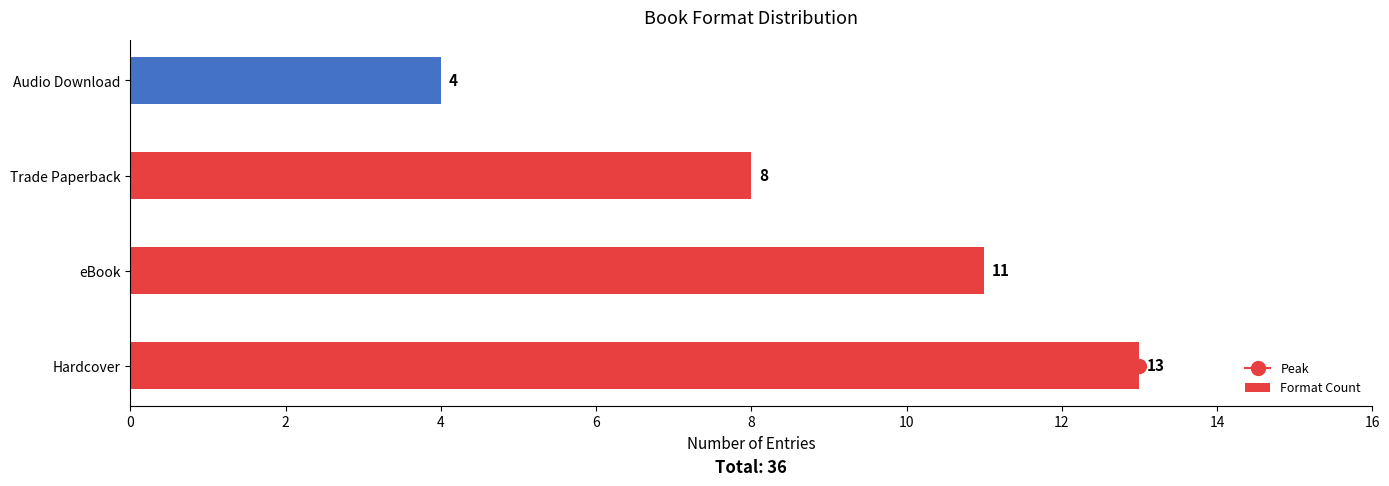

Rank the categories by value from highest to lowest.

Hardcover, eBook, Trade Paperback, Audio Download